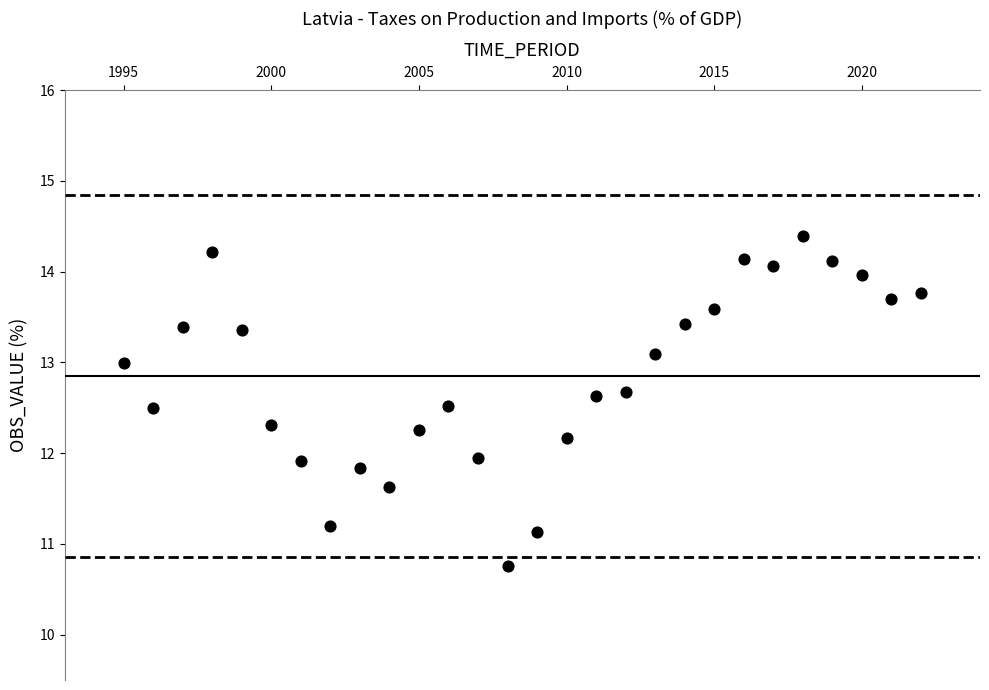

What is the range of Y values (max minus min)?

3.6